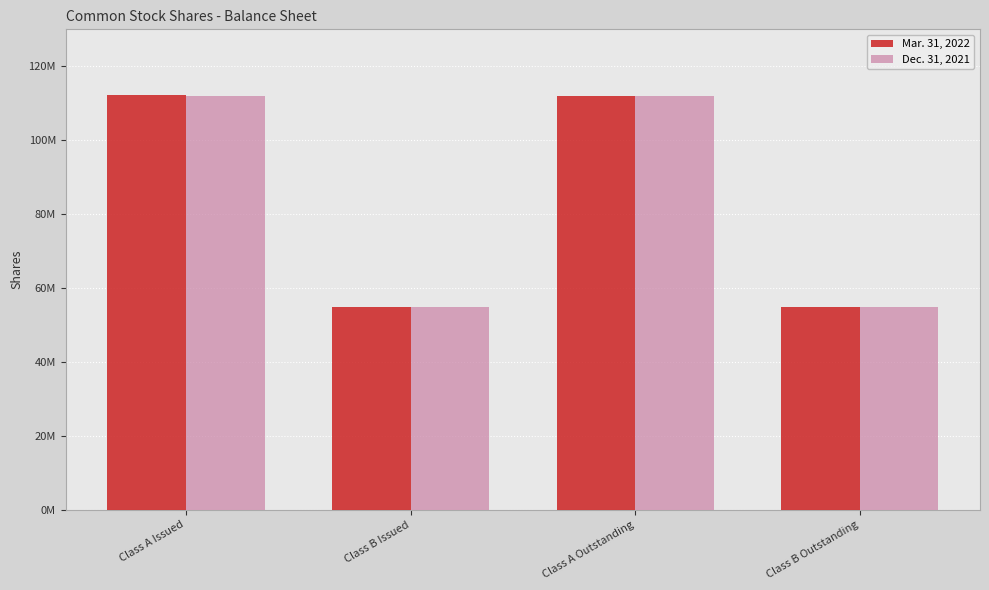

What is the smallest value displayed?

54794479